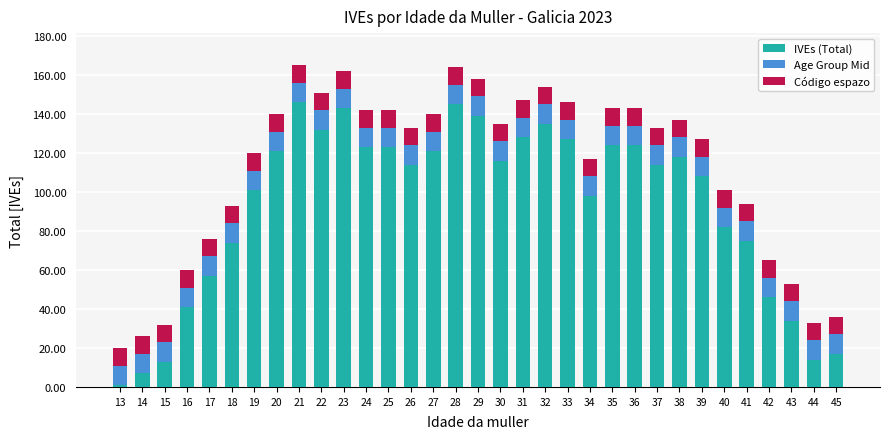

What are all the series names shown in the legend?

IVEs (Total), Age Group Mid, Código espazo